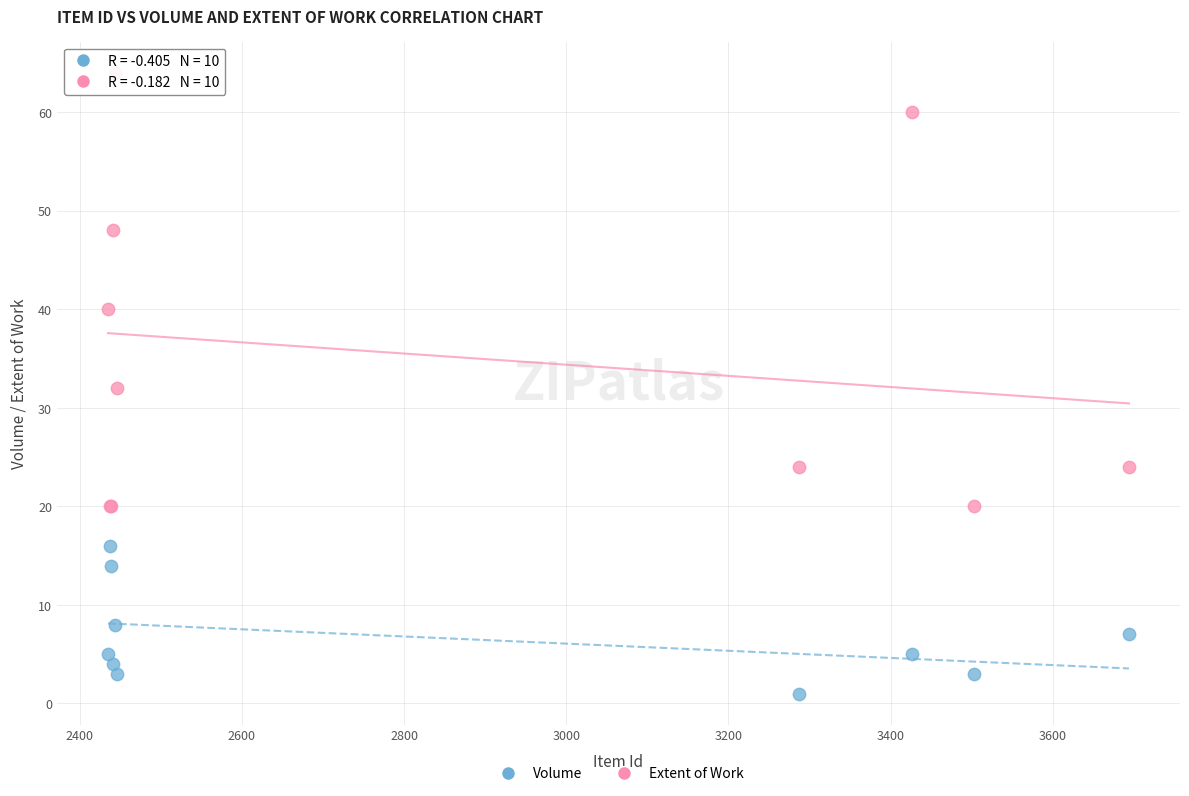

Which series contains the lowest Y value?

Volume